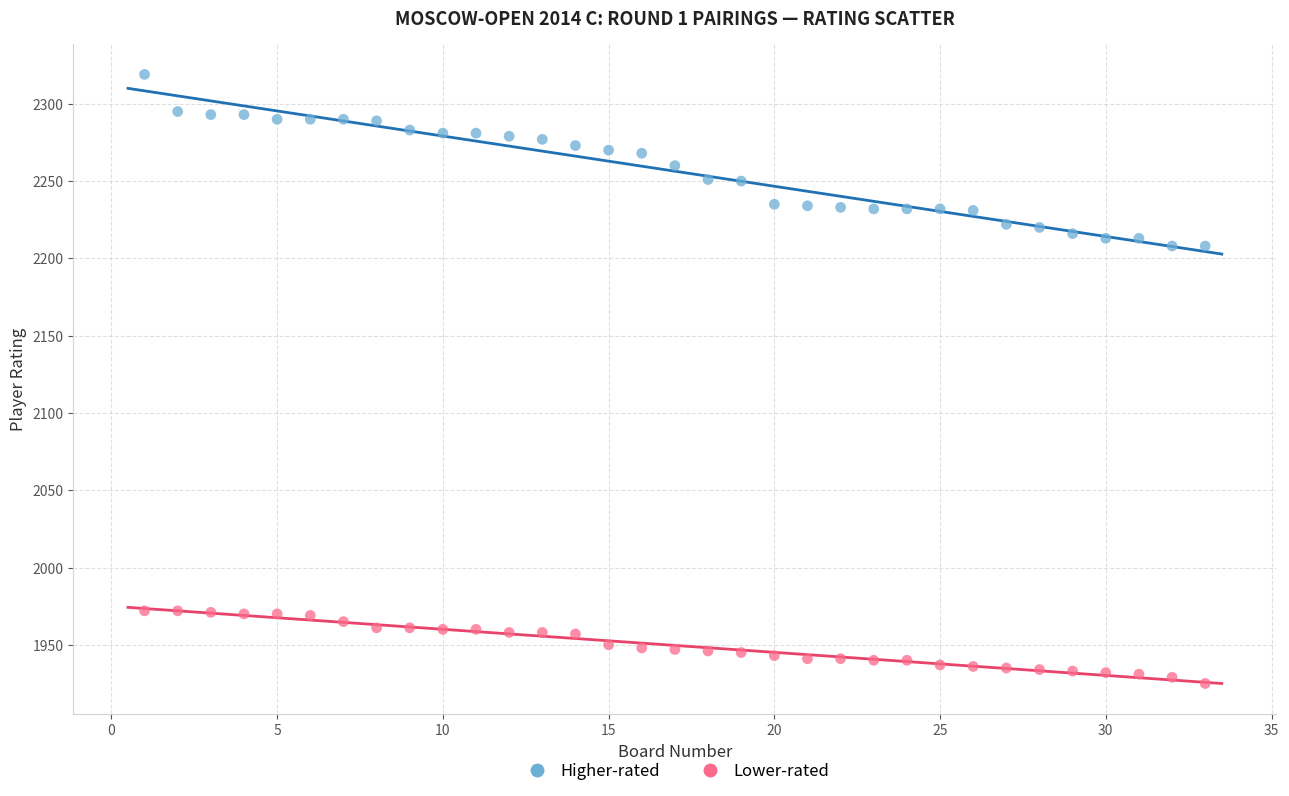

Across all data points, what is the range of Y values (max minus min)?

394